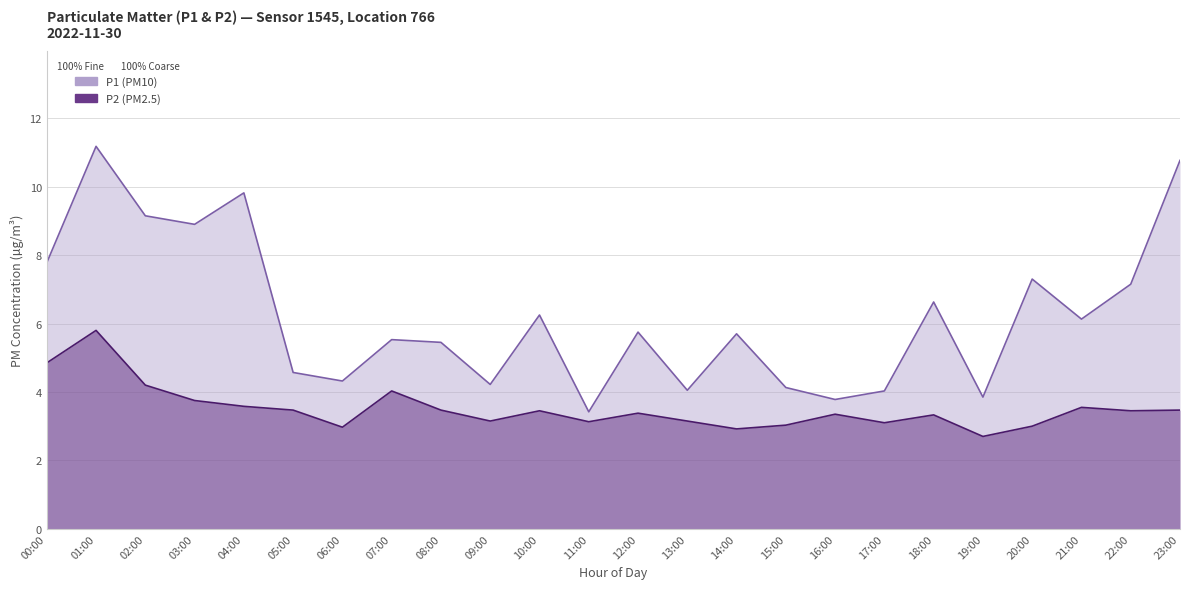

Reading left to right, transcribe all the data shown in this chart.

P1: 00:00=7.8	01:00=11.2	02:00=9.2	03:00=8.9	04:00=9.8	05:00=4.6	06:00=4.3	07:00=5.5	08:00=5.5	09:00=4.2	10:00=6.2	11:00=3.4	12:00=5.8	13:00=4.0	14:00=5.7	15:00=4.1	16:00=3.8	17:00=4.0	18:00=6.6	19:00=3.9	20:00=7.3	21:00=6.1	22:00=7.2	23:00=10.8
P2: 00:00=4.8	01:00=5.8	02:00=4.2	03:00=3.8	04:00=3.6	05:00=3.5	06:00=3.0	07:00=4.0	08:00=3.5	09:00=3.1	10:00=3.5	11:00=3.1	12:00=3.4	13:00=3.1	14:00=2.9	15:00=3.0	16:00=3.4	17:00=3.1	18:00=3.3	19:00=2.7	20:00=3.0	21:00=3.5	22:00=3.5	23:00=3.5